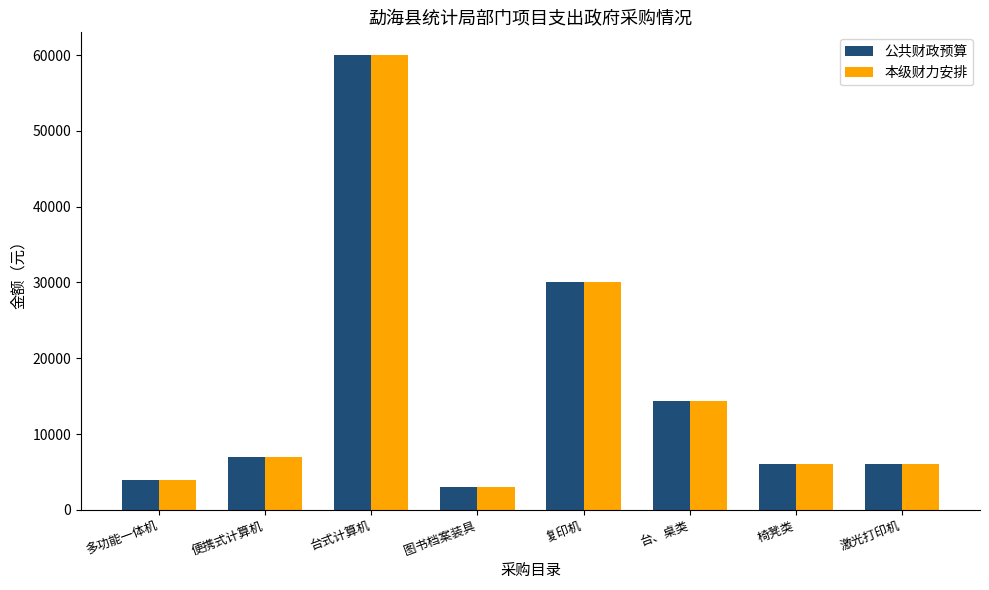

Where is 本级财力安排 nearest to the value 31500?

复印机